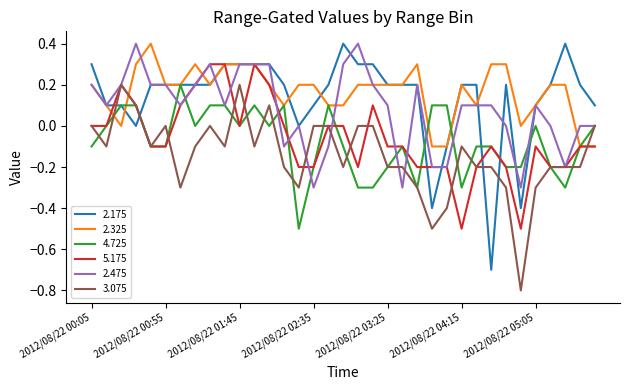

What is the greatest value displayed?

0.4